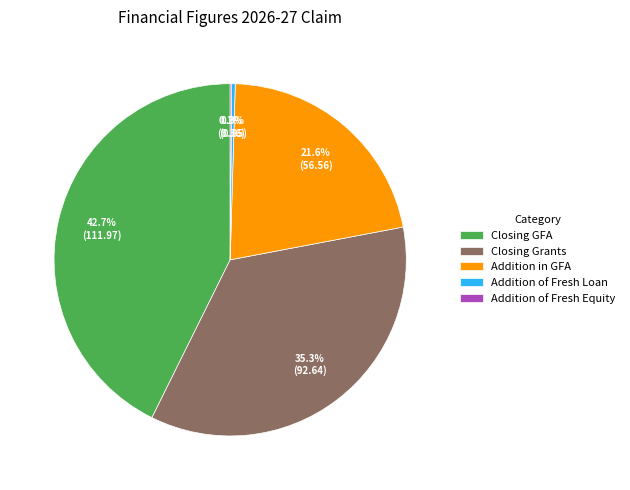

Which slice is the largest?

Closing GFA